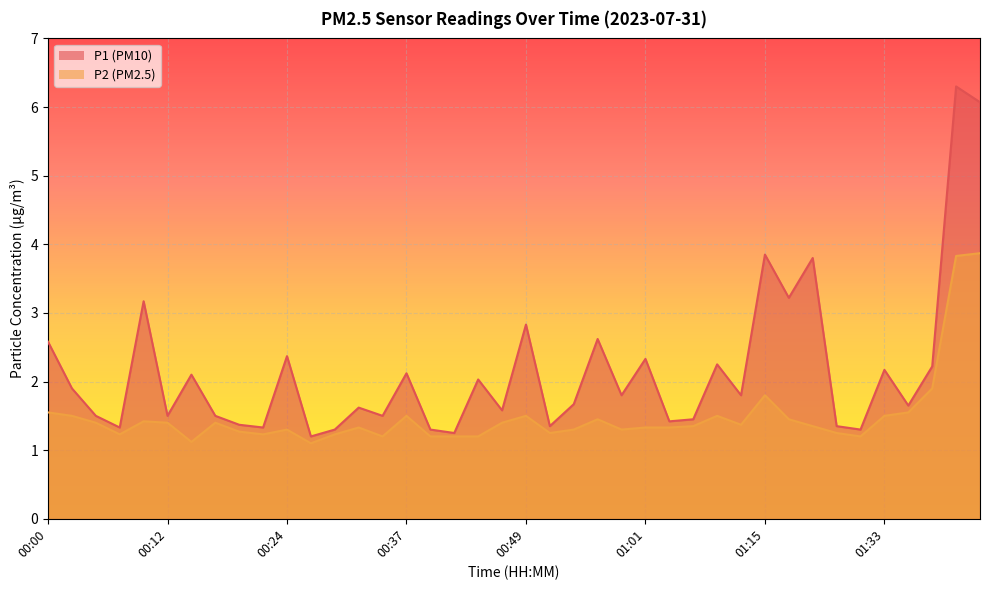

True or false: P2 and P1 intersect in this chart.

False